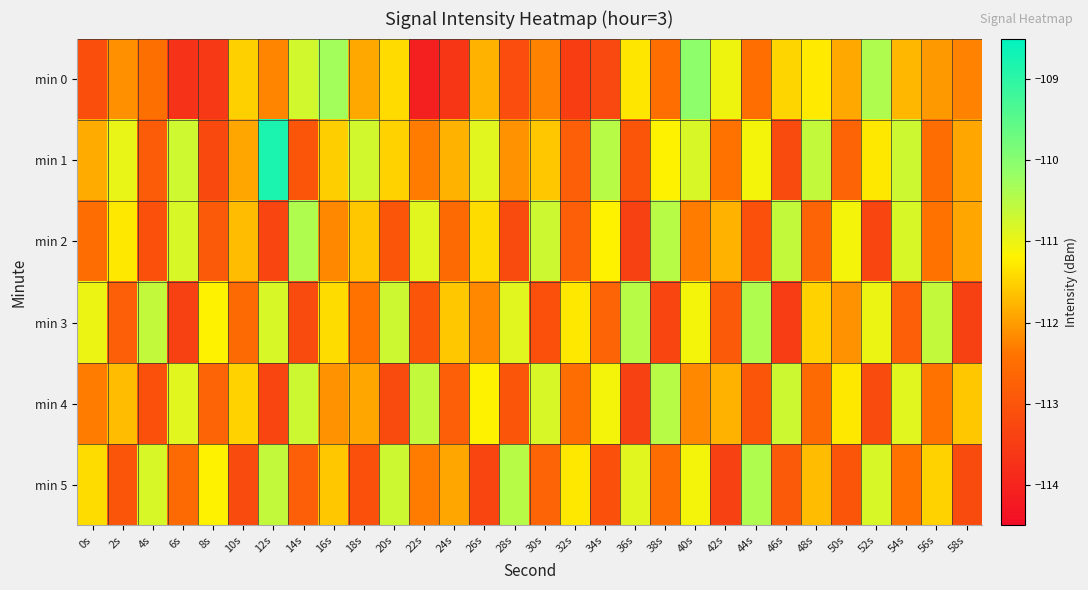

Reading left to right, what are all the values shown in this chart?

min 0: 0s=-113.2	2s=-112.1	4s=-112.5	6s=-113.7	8s=-113.6	10s=-111.5	12s=-112.2	14s=-110.7	16s=-110.3	18s=-111.9	20s=-111.4	22s=-114.1	24s=-113.6	26s=-111.8	28s=-113.2	30s=-112.2	32s=-113.5	34s=-113.3	36s=-111.3	38s=-112.5	40s=-110.1	42s=-111.1	44s=-112.5	46s=-111.5	48s=-111.3	50s=-111.9	52s=-110.4	54s=-111.7	56s=-112.0	58s=-112.2
min 1: 0s=-111.9	2s=-111.0	4s=-112.9	6s=-110.7	8s=-113.2	10s=-111.9	12s=-108.8	14s=-113.0	16s=-111.5	18s=-110.7	20s=-111.5	22s=-112.3	24s=-111.8	26s=-110.9	28s=-112.1	30s=-111.6	32s=-112.8	34s=-110.5	36s=-113.0	38s=-111.2	40s=-110.8	42s=-112.4	44s=-111.1	46s=-113.2	48s=-110.6	50s=-112.7	52s=-111.3	54s=-110.7	56s=-112.5	58s=-111.9
min 2: 0s=-112.5	2s=-111.3	4s=-113.1	6s=-110.8	8s=-112.9	10s=-111.7	12s=-113.3	14s=-110.4	16s=-112.2	18s=-111.6	20s=-113.0	22s=-110.9	24s=-112.6	26s=-111.4	28s=-113.2	30s=-110.7	32s=-112.8	34s=-111.2	36s=-113.4	38s=-110.5	40s=-112.3	42s=-111.8	44s=-113.1	46s=-110.6	48s=-112.7	50s=-111.1	52s=-113.3	54s=-110.8	56s=-112.4	58s=-111.9
min 3: 0s=-111.0	2s=-112.8	4s=-110.6	6s=-113.4	8s=-111.2	10s=-112.6	12s=-110.8	14s=-113.2	16s=-111.4	18s=-112.4	20s=-110.7	22s=-113.0	24s=-111.6	26s=-112.2	28s=-110.9	30s=-113.1	32s=-111.3	34s=-112.7	36s=-110.5	38s=-113.3	40s=-111.1	42s=-112.9	44s=-110.4	46s=-113.5	48s=-111.5	50s=-112.1	52s=-111.0	54s=-112.8	56s=-110.6	58s=-113.4
min 4: 0s=-112.3	2s=-111.7	4s=-113.1	6s=-110.9	8s=-112.7	10s=-111.5	12s=-113.3	14s=-110.7	16s=-112.1	18s=-111.9	20s=-113.2	22s=-110.6	24s=-112.8	26s=-111.2	28s=-113.0	30s=-110.8	32s=-112.5	34s=-111.1	36s=-113.4	38s=-110.5	40s=-112.2	42s=-111.8	44s=-113.0	46s=-110.7	48s=-112.6	50s=-111.3	52s=-113.2	54s=-110.9	56s=-112.4	58s=-111.6
min 5: 0s=-111.4	2s=-113.0	4s=-110.8	6s=-112.6	8s=-111.2	10s=-113.2	12s=-110.6	14s=-112.8	16s=-111.6	18s=-113.1	20s=-110.7	22s=-112.3	24s=-111.9	26s=-113.3	28s=-110.5	30s=-112.7	32s=-111.3	34s=-113.1	36s=-110.9	38s=-112.5	40s=-111.1	42s=-113.4	44s=-110.4	46s=-112.9	48s=-111.7	50s=-113.0	52s=-110.8	54s=-112.4	56s=-111.5	58s=-113.2